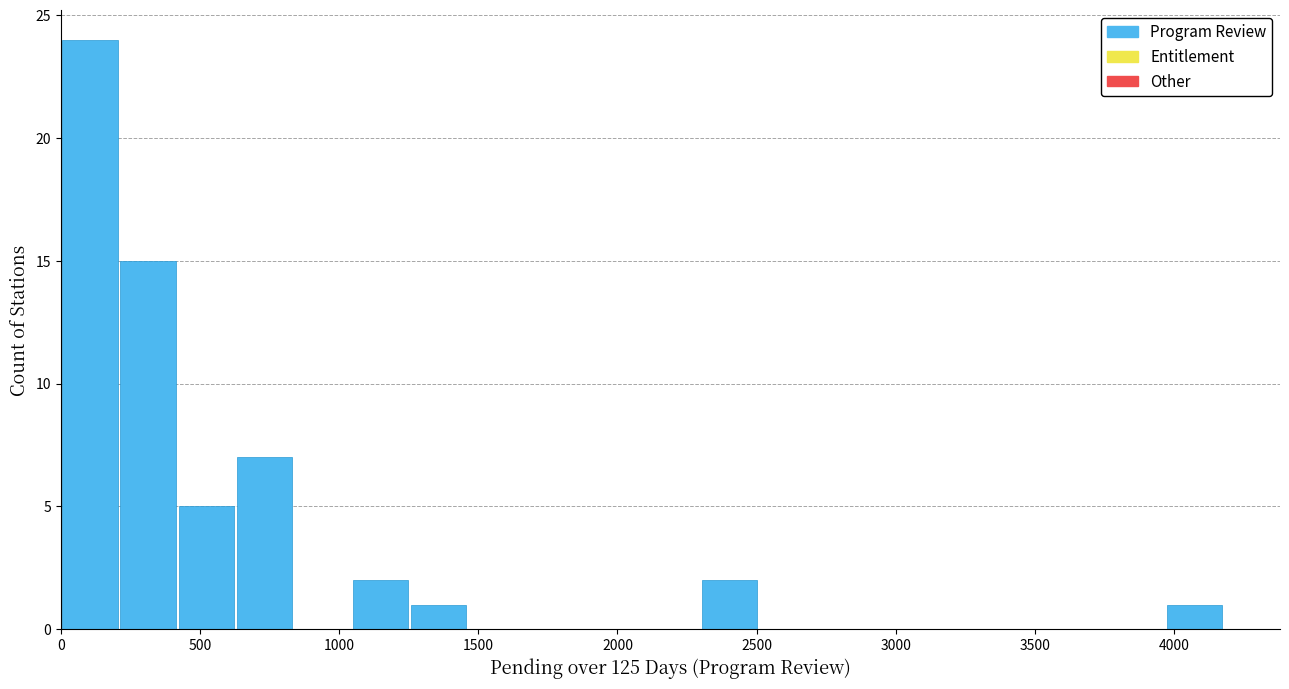

Reading left to right, list every bar in this chart as the range it spans on the x-axis followed by its height. Neither the bar edges nor the heights are printed on the chart, so give them approximately, as read against the axes.

0 to 200: 24
200 to 400: 15
400 to 650: 5
650 to 850: 7
850 to 1050: 0
1050 to 1250: 2
1250 to 1450: 1
1450 to 1700: 0
1700 to 1900: 0
1900 to 2100: 0
2100 to 2300: 0
2300 to 2500: 2
2500 to 2700: 0
2700 to 2950: 0
2950 to 3150: 0
3150 to 3350: 0
3350 to 3550: 0
3550 to 3750: 0
3750 to 3950: 0
3950 to 4200: 1